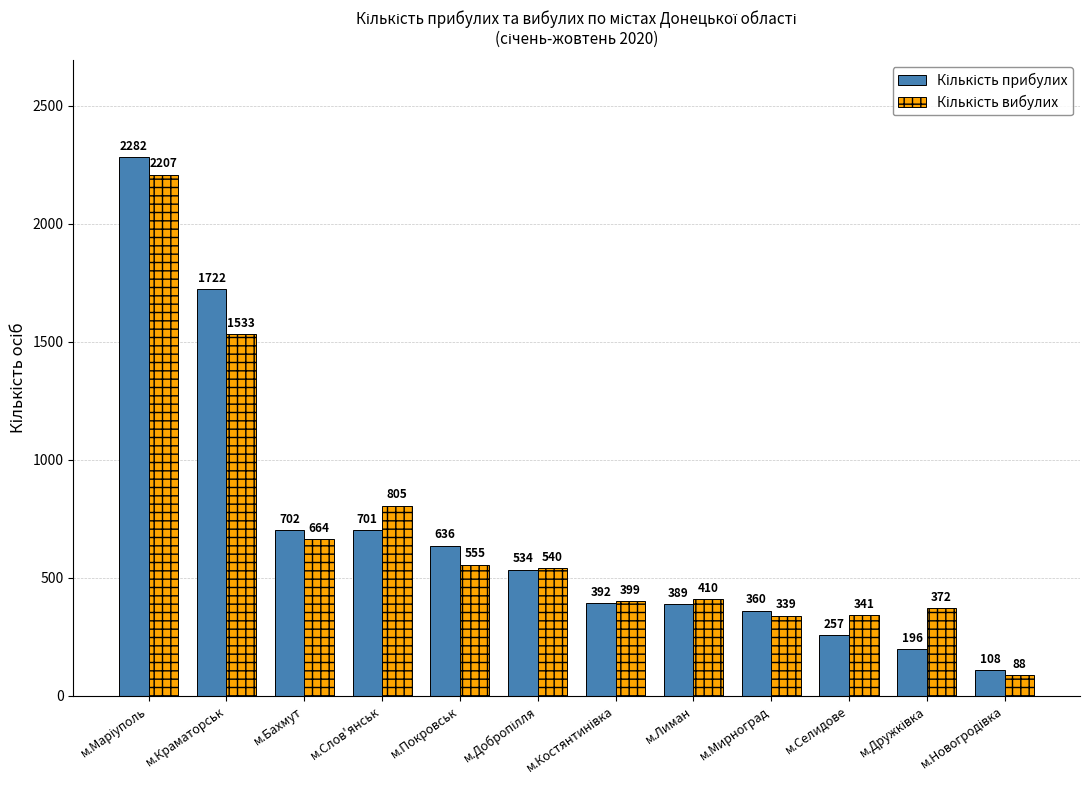

What is the total value across all series at м.Покровськ?

1191